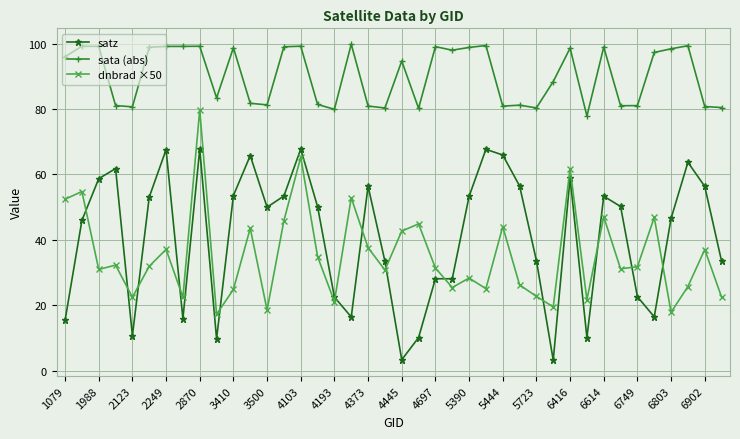

What is the difference between the second highest and minimum values in the sata (abs) series?

21.6